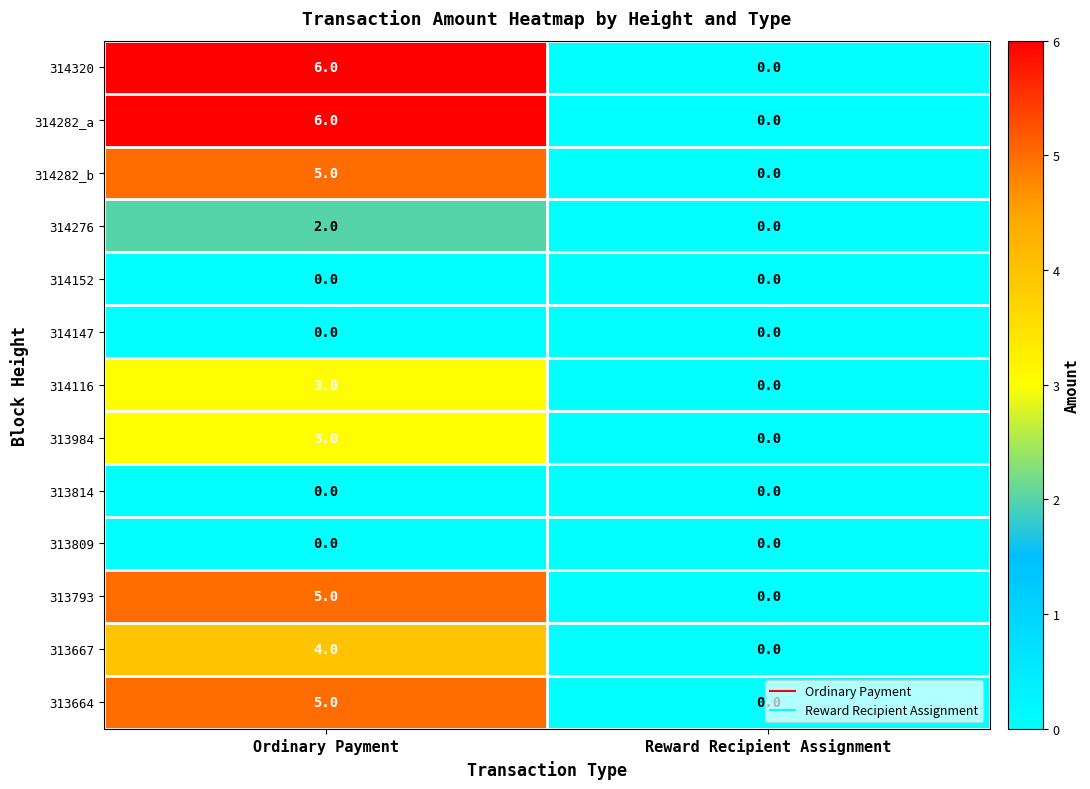

Rank the categories by 314116 value from highest to lowest.

Ordinary Payment, Reward Recipient Assignment